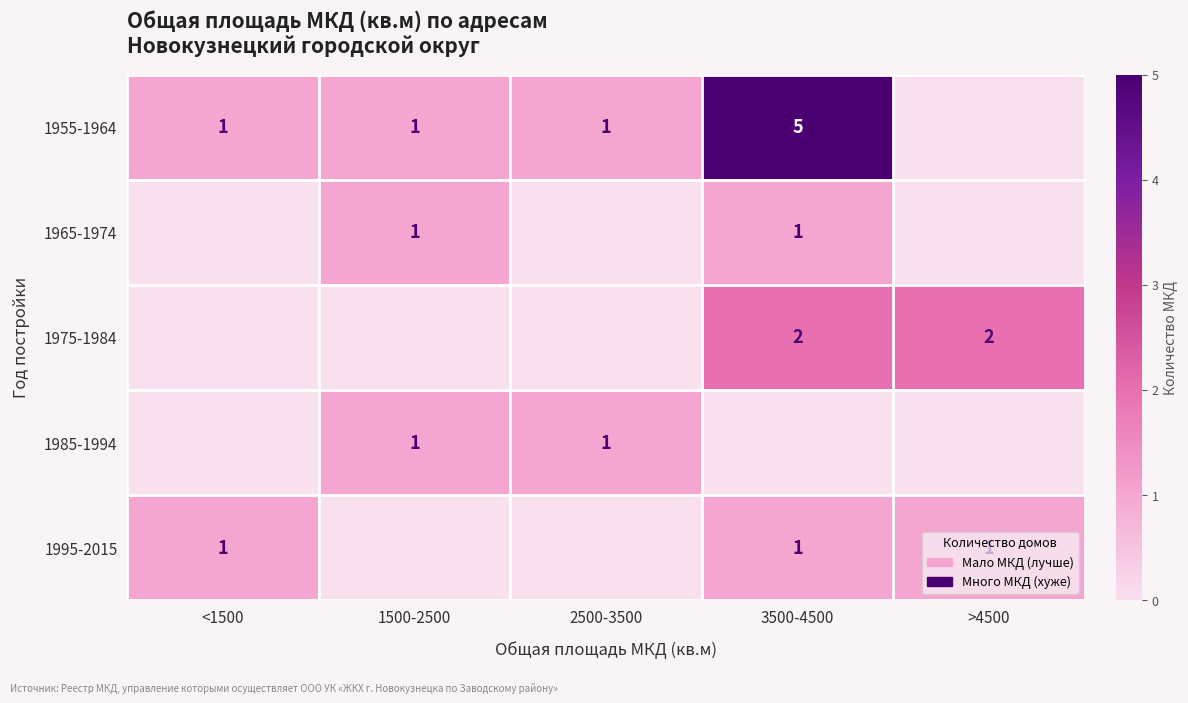

What is the difference between the highest and lowest values at <1500?

1